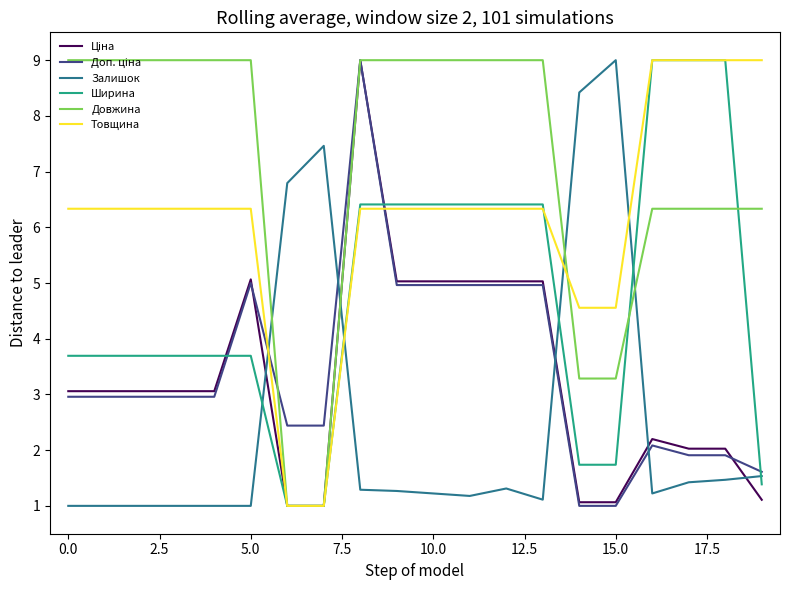

What is the lowest value of the Товщина series?

1.0